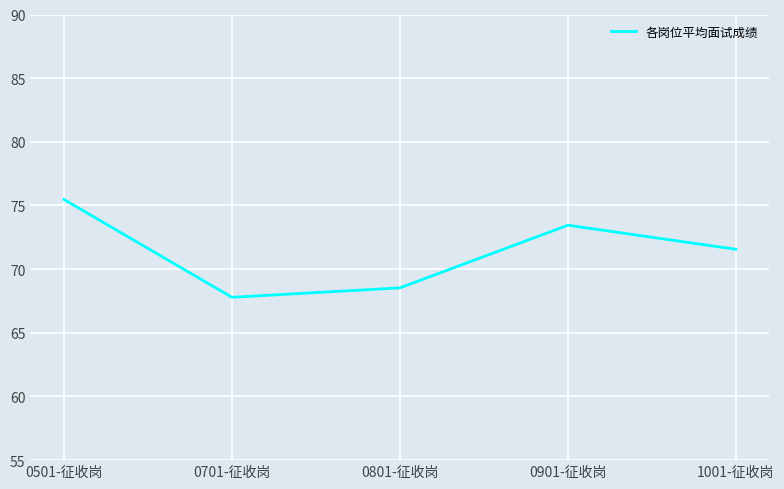

How many interior local peaks (higher than both neighbors) does the data have?

1